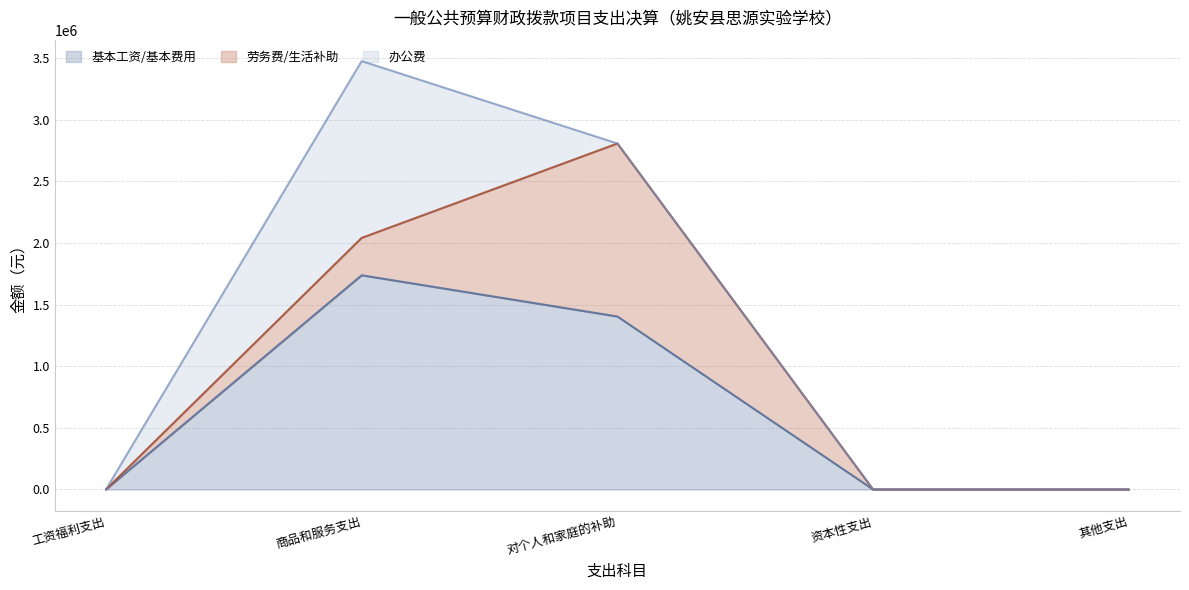

The value of 办公费 at 其他支出 is -781666.7. True or false?

False